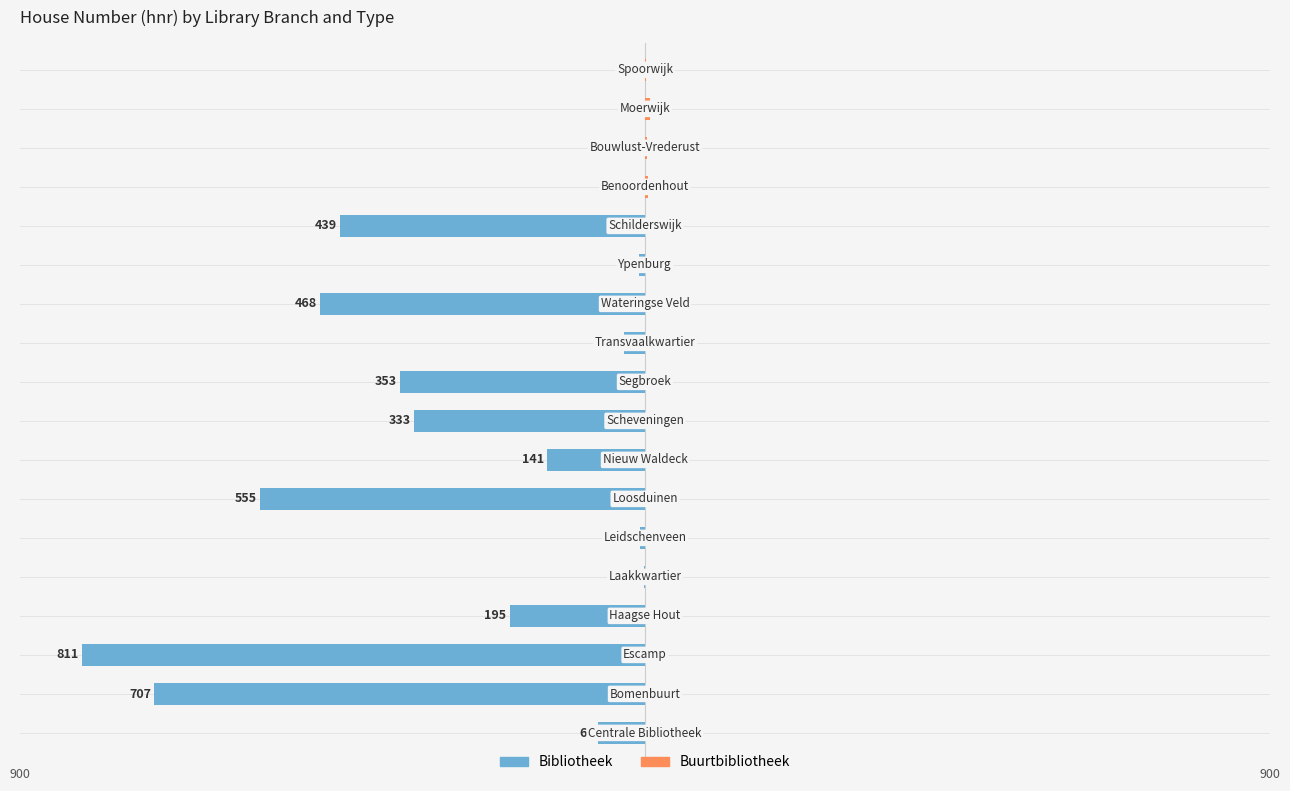

How many data points does each series have?

18